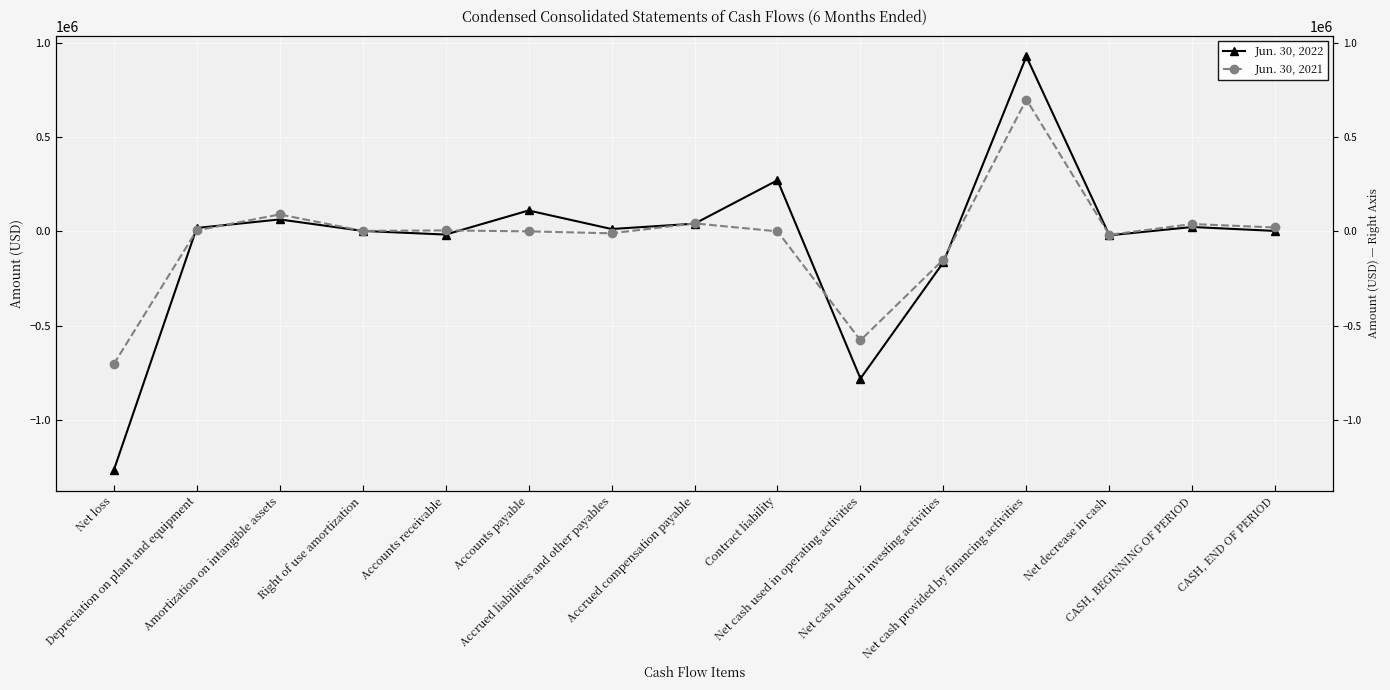

What are all the series names shown in the legend?

Jun. 30, 2022, Jun. 30, 2021